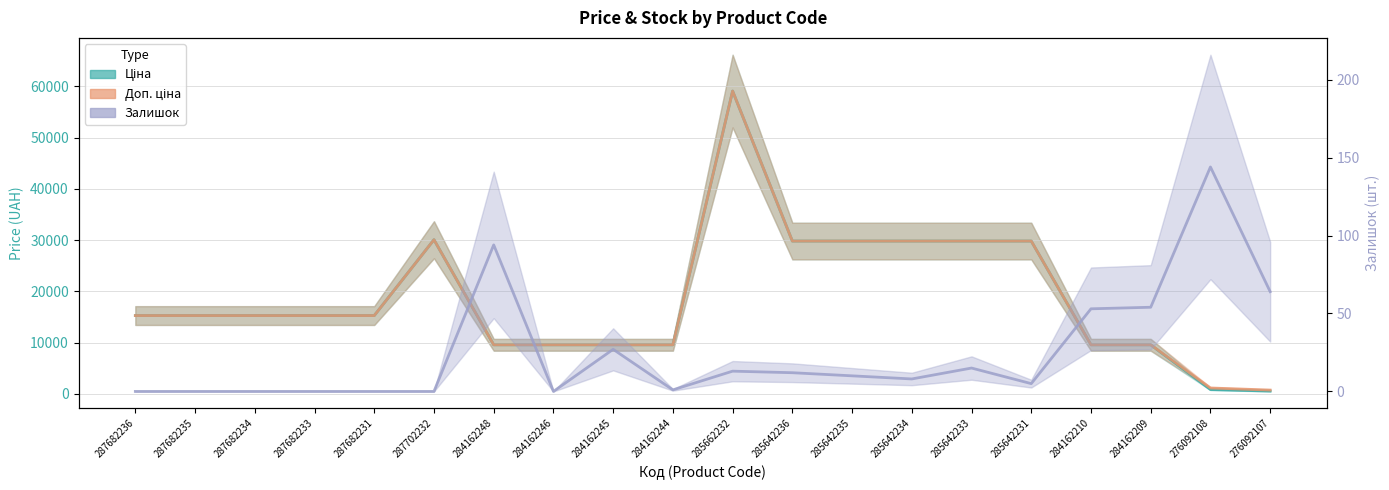

What position from the left is 287682233?

4